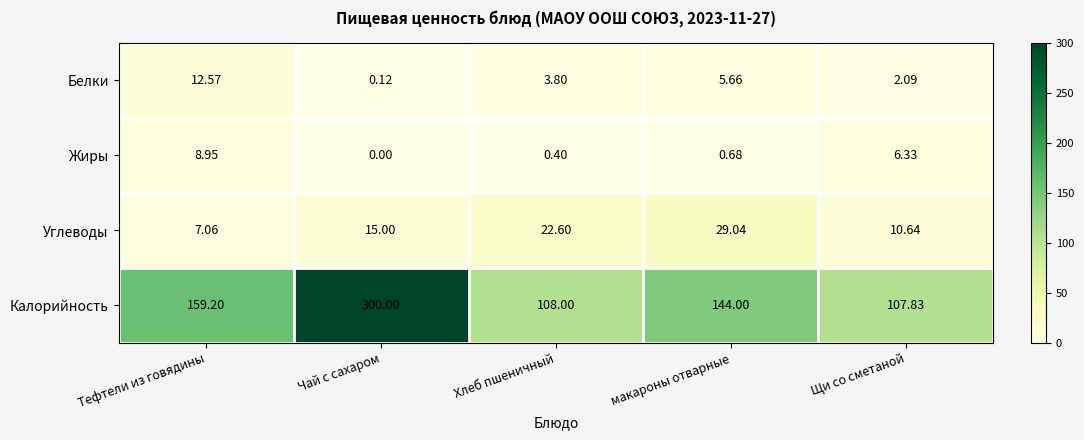

What is the difference between the highest and lowest values at Хлеб пшеничный?

107.6